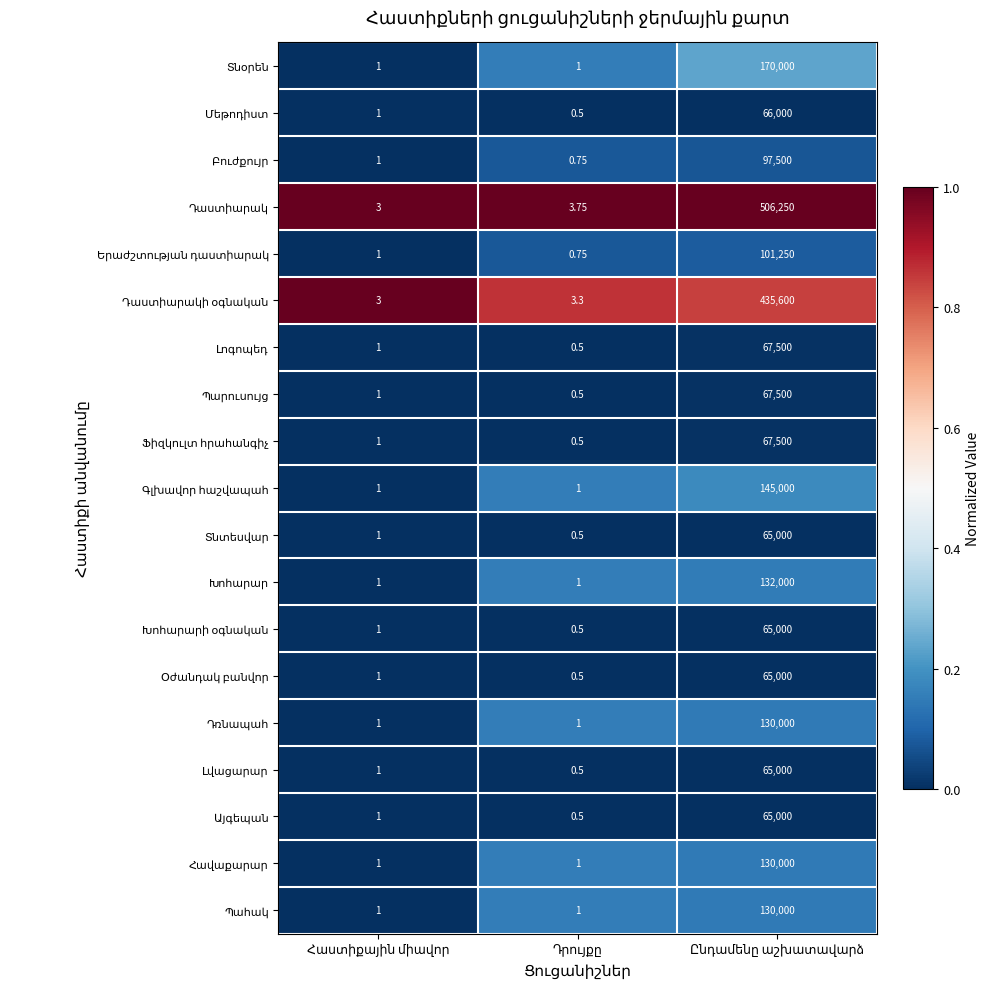

List the labels in order of Պահակ value, largest first.

Դրույքը, Ընդամենը աշխատավարձ, Հաստիքային միավոր